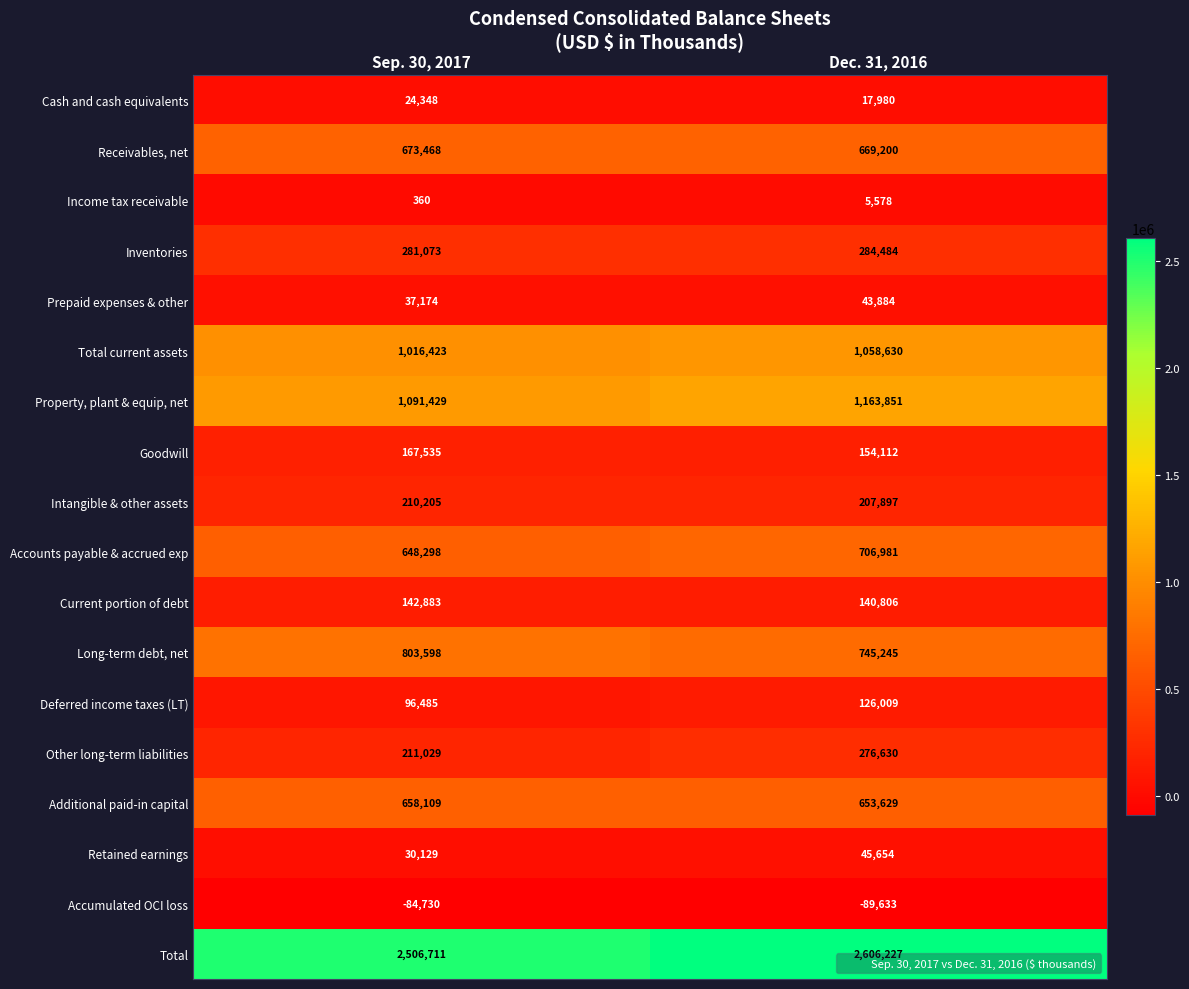

Count the number of categories in the chart.

2